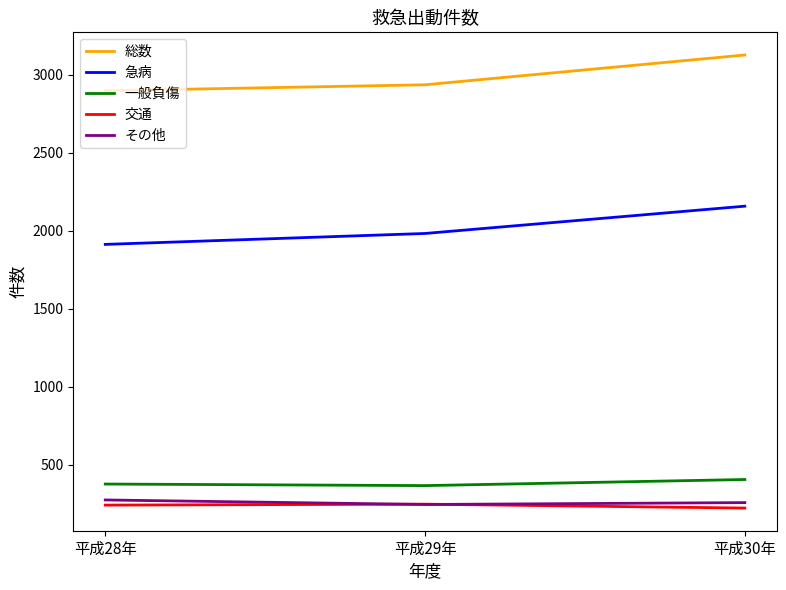

What is the difference between the 一般負傷 values at 平成29年 and 平成28年?

10